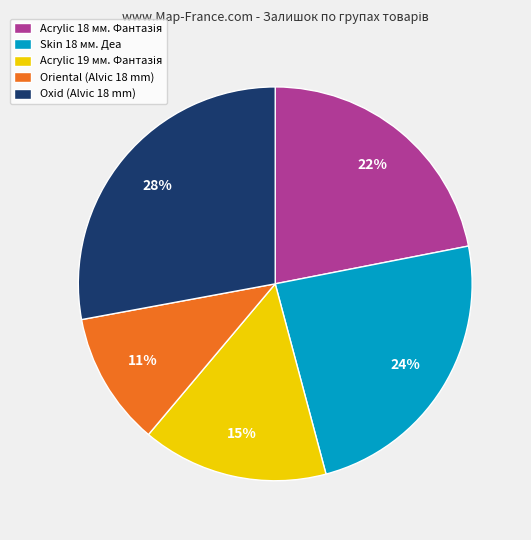

What is the ratio of the value at Oxid (Alvic 18 mm) to the value at Skin 18 мм. Деа?

1.2